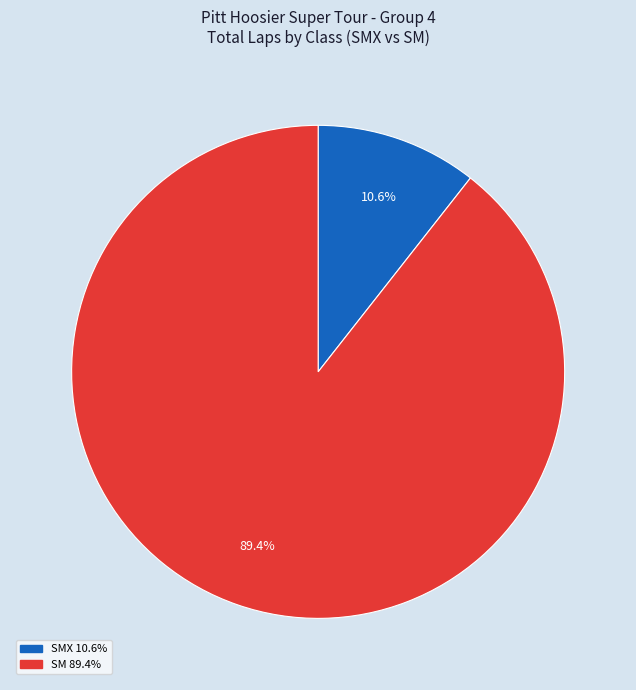

Does any single category account for the majority?

Yes